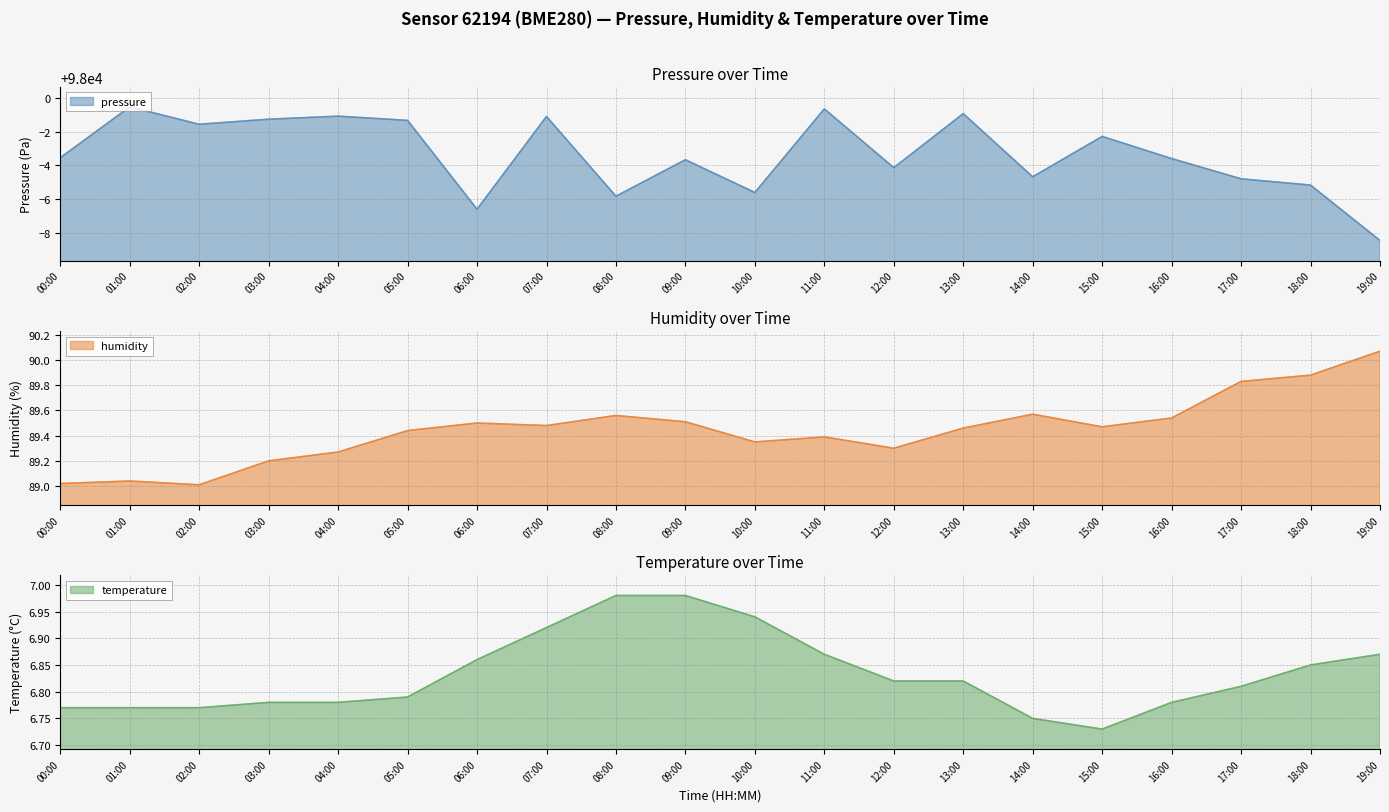

In pressure, how many points are higher than both neighbors (excluding endpoints)?

7